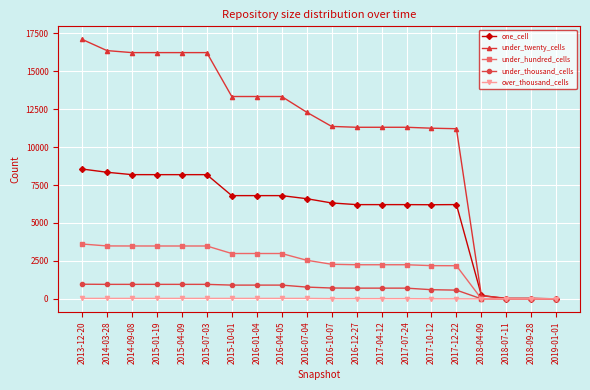

What are all the series names shown in the legend?

one_cell, under_twenty_cells, under_hundred_cells, under_thousand_cells, over_thousand_cells